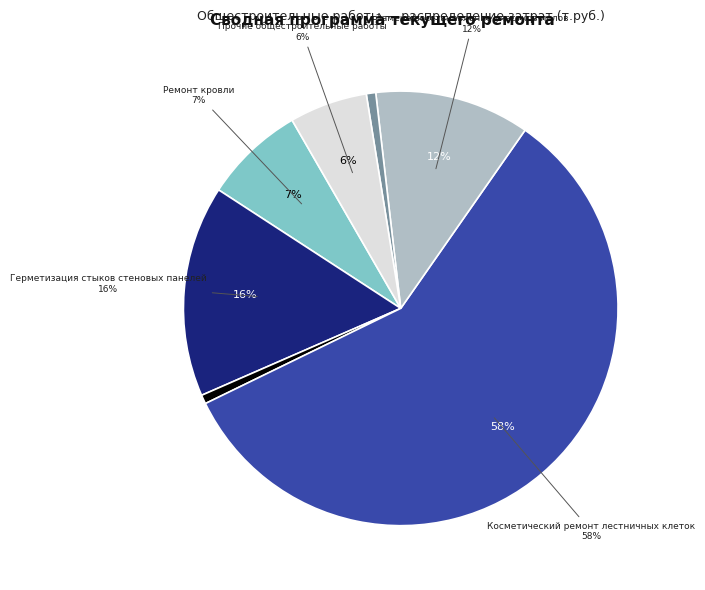

Which category has the smallest portion of the pie?

Ремонт и окраска фасадов